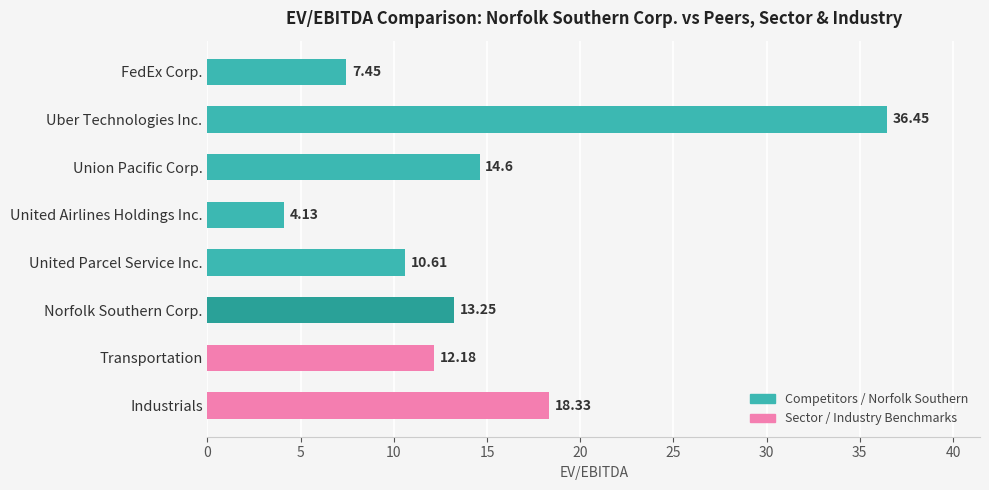

List the labels in order of value, smallest first.

United Airlines Holdings Inc., FedEx Corp., United Parcel Service Inc., Transportation, Norfolk Southern Corp., Union Pacific Corp., Industrials, Uber Technologies Inc.